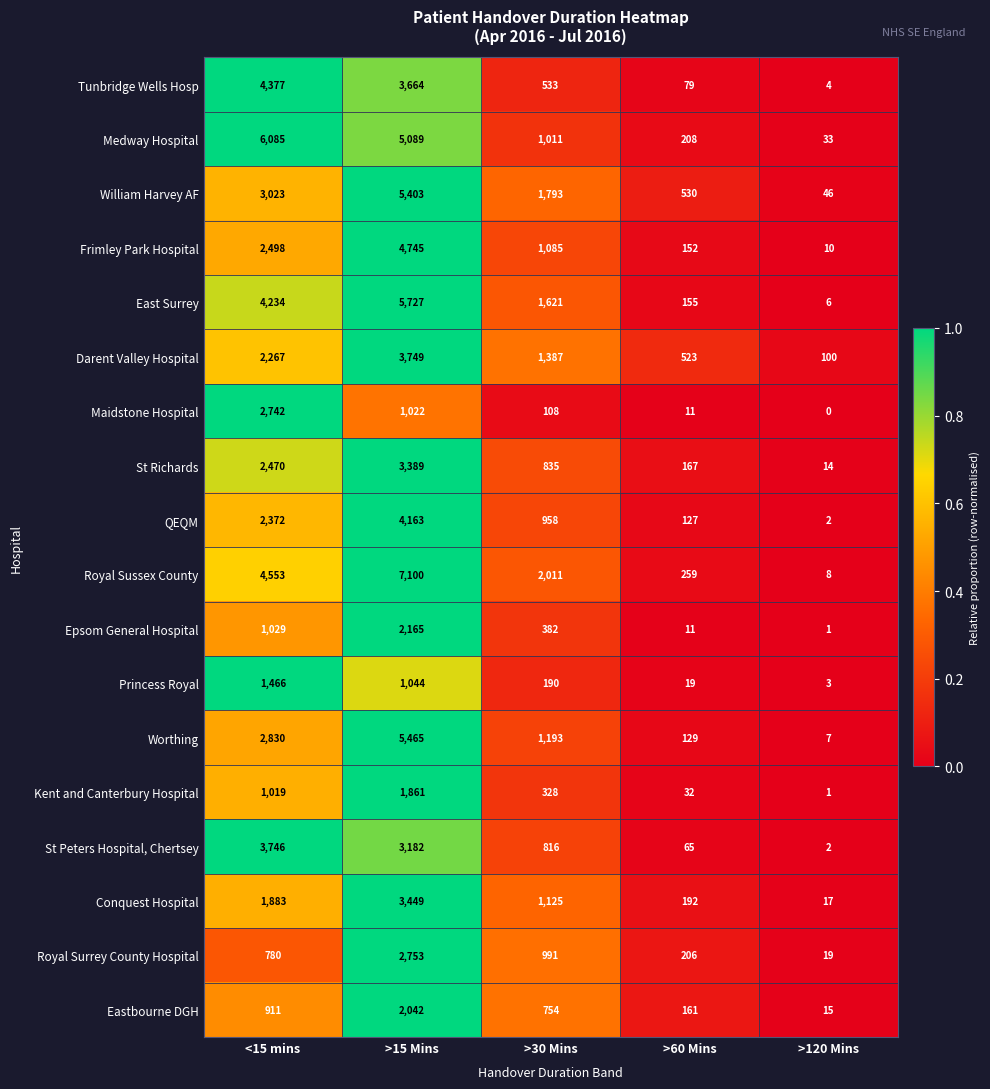

At which label does St Peters Hospital, Chertsey first exceed 816?

<15 mins